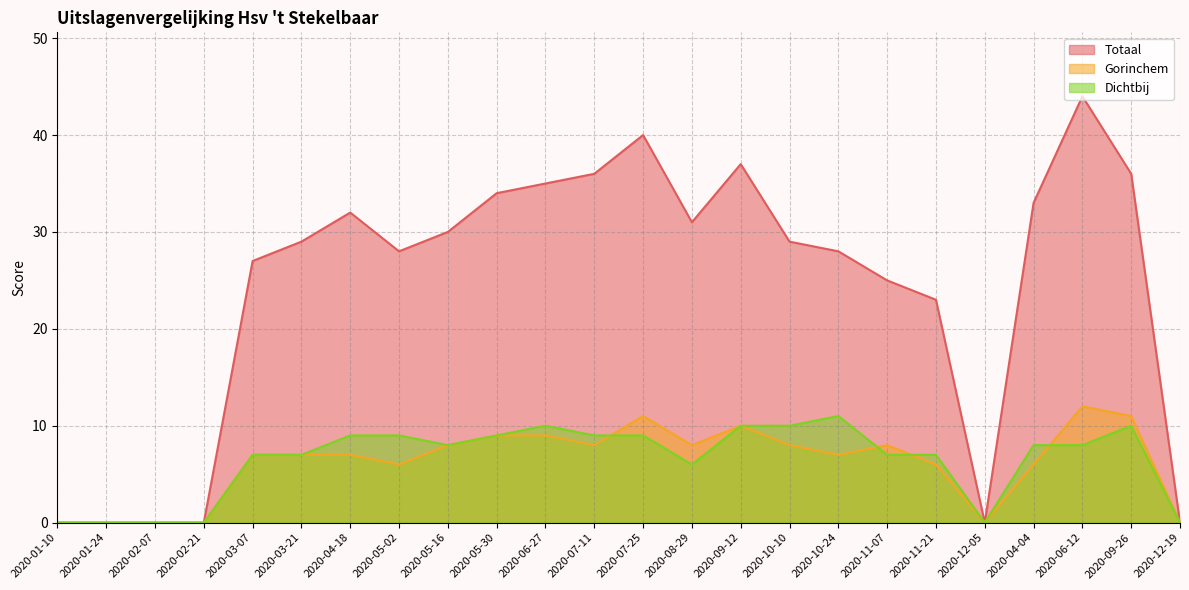

True or false: Gorinchem and Dichtbij cross at least once.

True